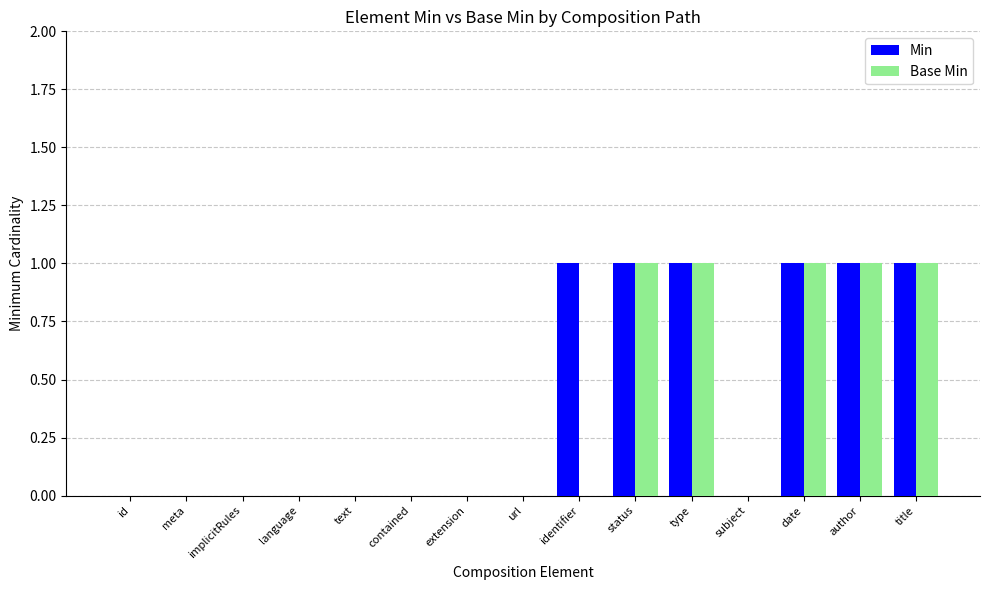

What is the sum of all Min values?

6